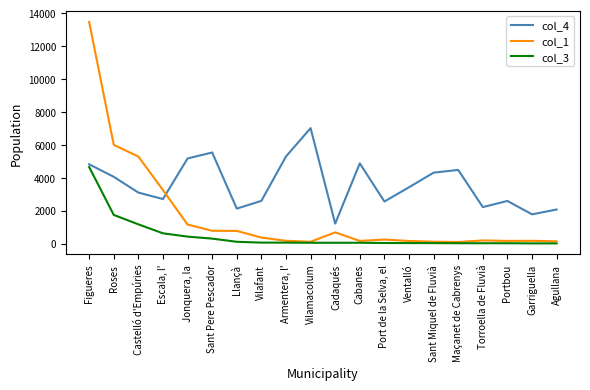

What is the spread (max minus min) of values at Castelló d'Empúries?

4118